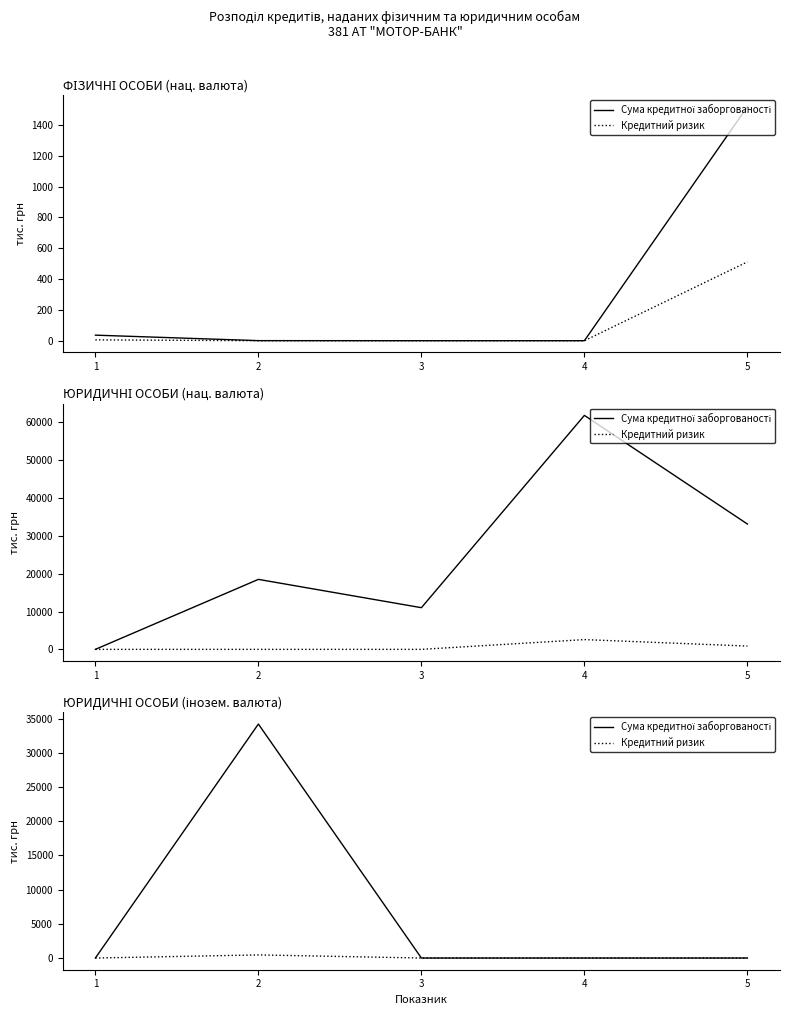

Count the number of categories in the chart.

5